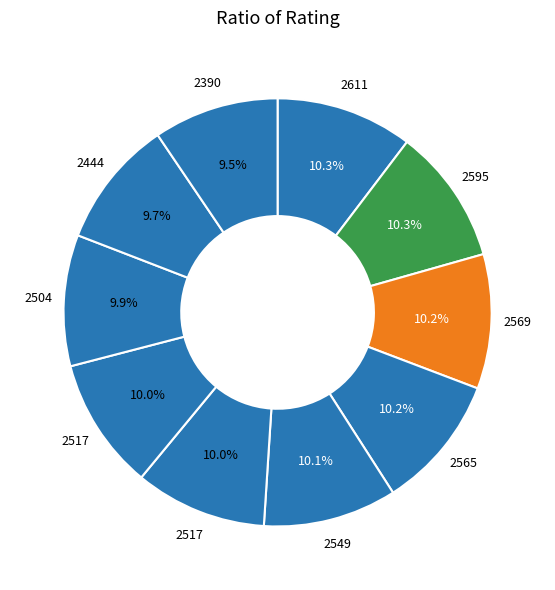

To the nearest percent, what is the average slice percentage?

10%